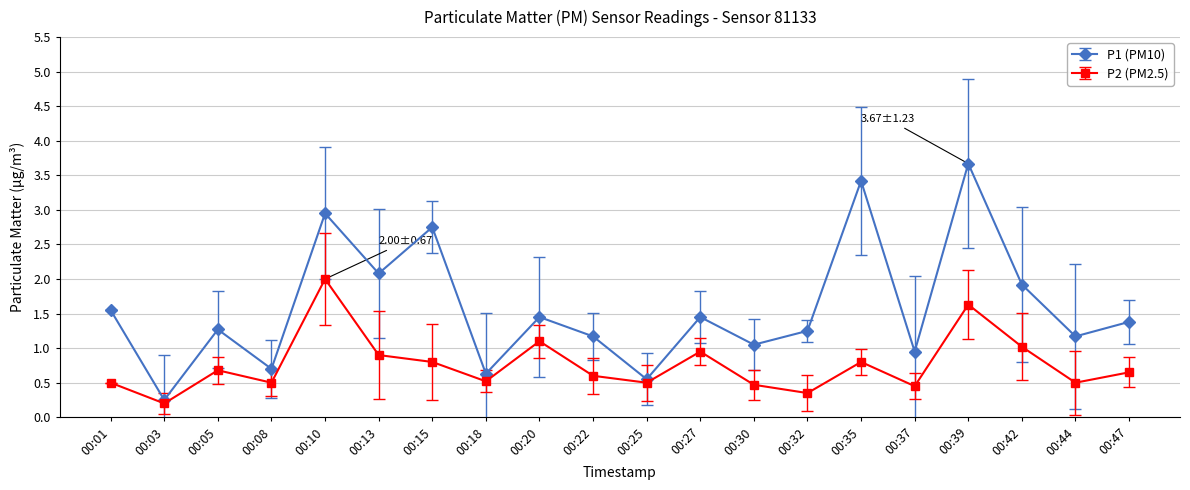

True or false: P2 (PM2.5) has more than 0 points higher than both neighbors.

True